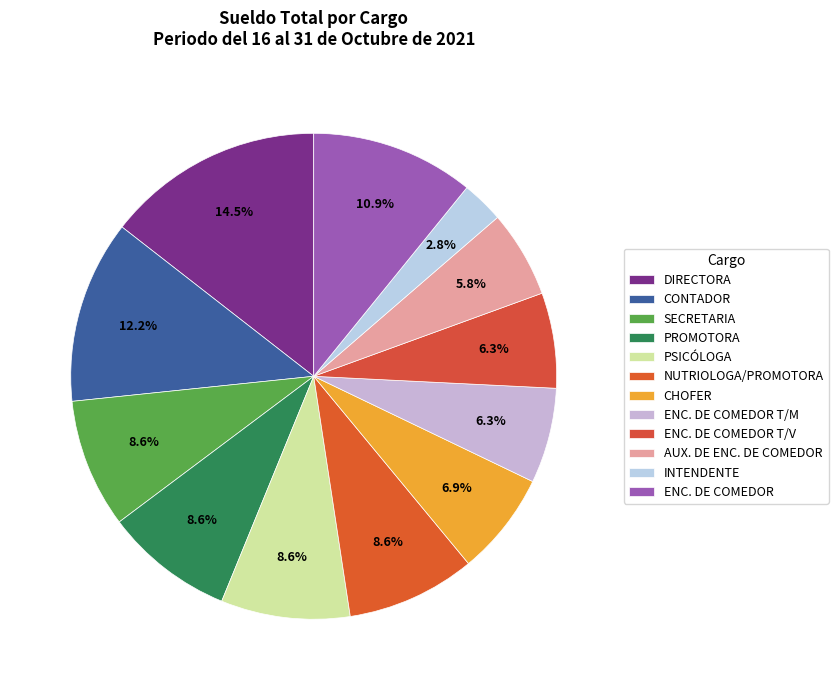

To the nearest percent, what portion does AUX. DE ENC. DE COMEDOR represent?

6%